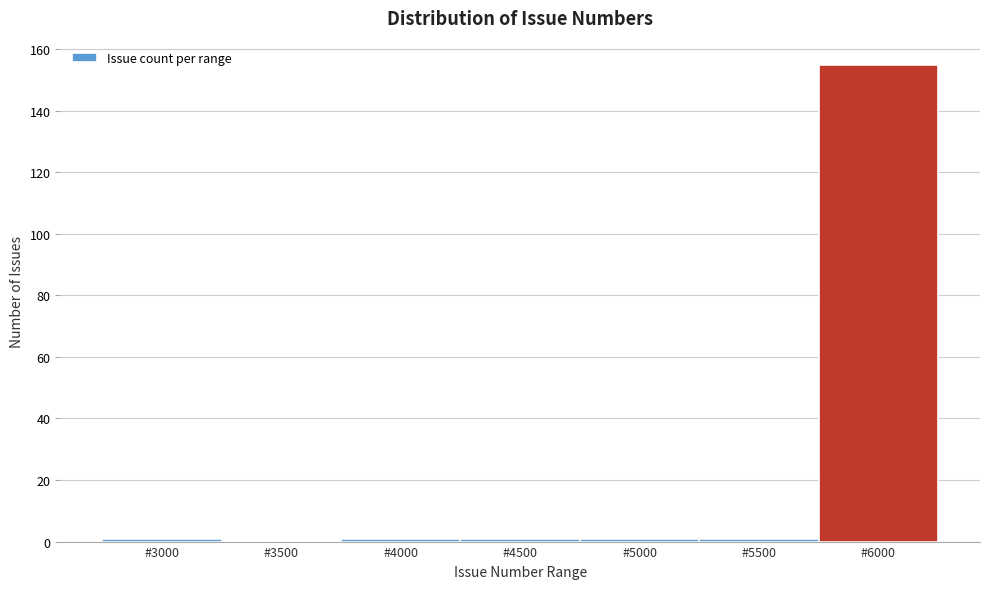

Reading left to right, what are all the values shown in this chart?

#3000=1	#3500=0	#4000=1	#4500=1	#5000=1	#5500=1	#6000=155